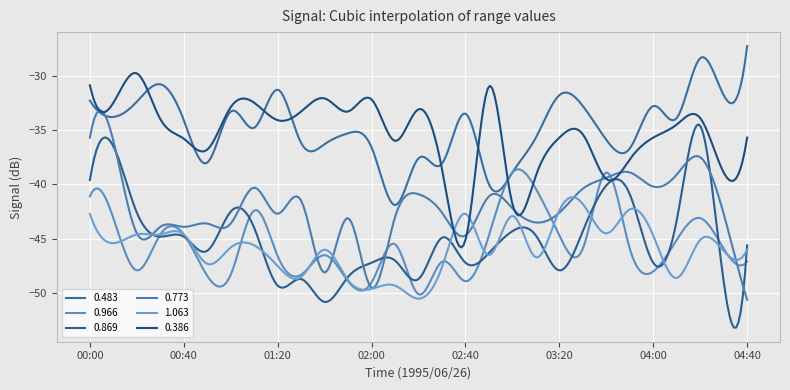

List the series in order of their peak value, lowest first.

1.063, 0.966, 0.869, 0.773, 0.386, 0.483